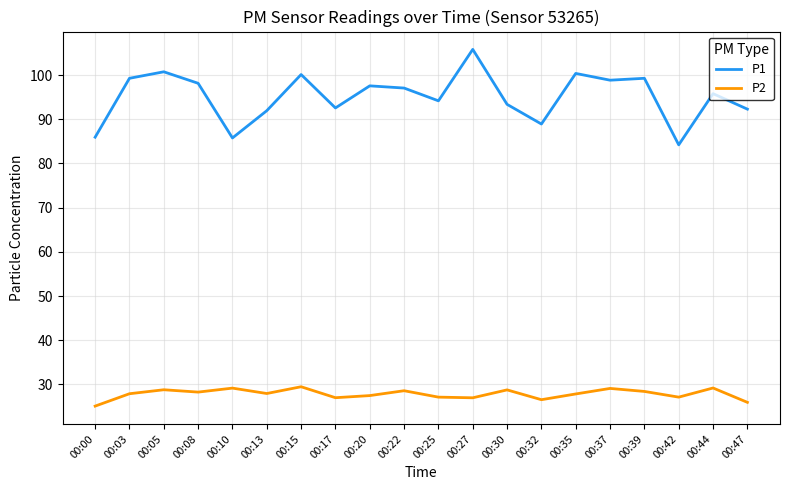

The value of P2 at 00:27 is 27.0. True or false?

True